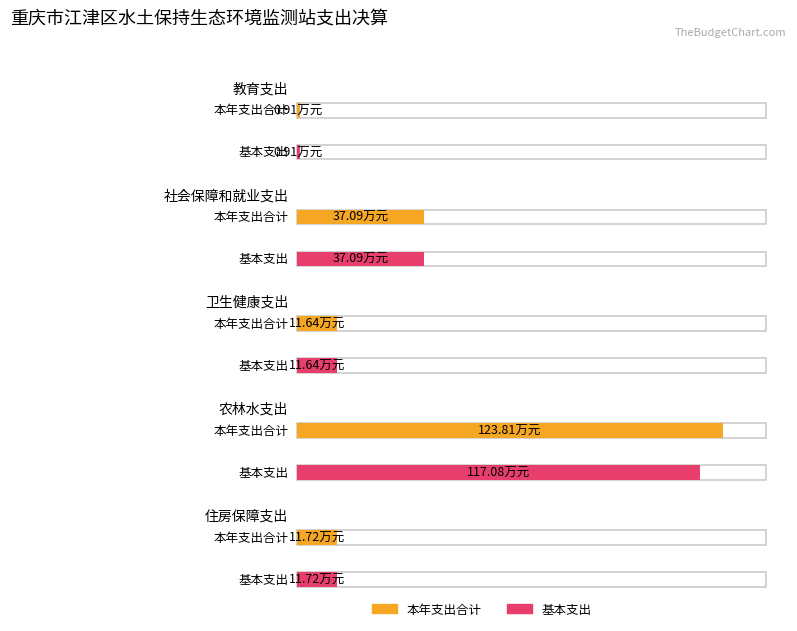

Reading right to left, list all the values displayed in this chart.

本年支出合计: 住房保障支出=11.7	农林水支出=123.8	卫生健康支出=11.6	社会保障和就业支出=37.1	教育支出=0.9
基本支出: 住房保障支出=11.7	农林水支出=117.1	卫生健康支出=11.6	社会保障和就业支出=37.1	教育支出=0.9